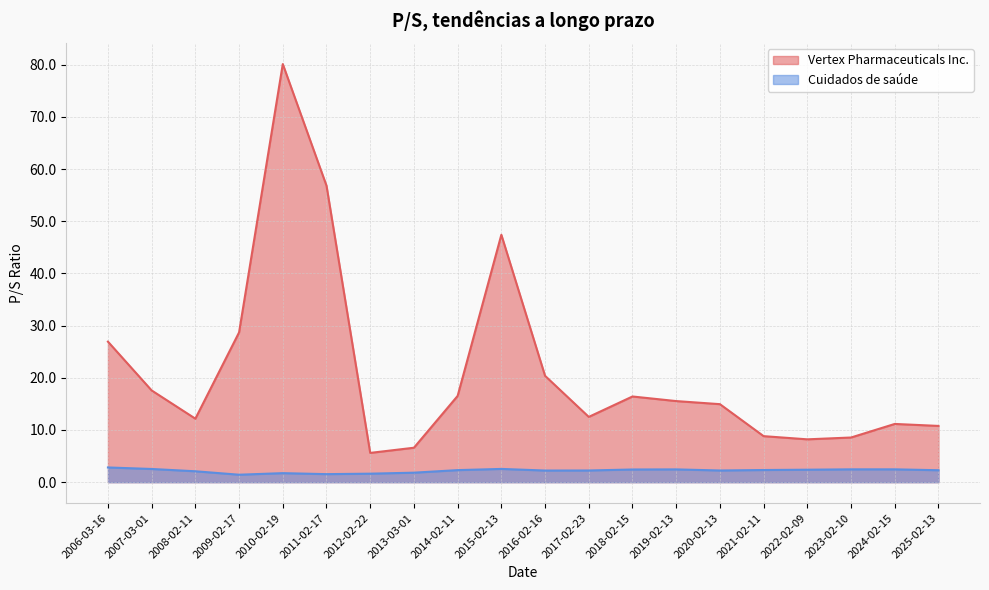

Reading left to right, what are all the values shown in this chart?

Vertex Pharmaceuticals Inc.: 2006-03-16=26.9	2007-03-01=17.6	2008-02-11=12.2	2009-02-17=28.7	2010-02-19=80.1	2011-02-17=56.8	2012-02-22=5.6	2013-03-01=6.6	2014-02-11=16.5	2015-02-13=47.4	2016-02-16=20.4	2017-02-23=12.5	2018-02-15=16.4	2019-02-13=15.5	2020-02-13=14.9	2021-02-11=8.8	2022-02-09=8.2	2023-02-10=8.6	2024-02-15=11.2	2025-02-13=10.8
Cuidados de saúde: 2006-03-16=2.8	2007-03-01=2.5	2008-02-11=2.1	2009-02-17=1.4	2010-02-19=1.7	2011-02-17=1.5	2012-02-22=1.6	2013-03-01=1.8	2014-02-11=2.3	2015-02-13=2.5	2016-02-16=2.2	2017-02-23=2.2	2018-02-15=2.4	2019-02-13=2.5	2020-02-13=2.2	2021-02-11=2.3	2022-02-09=2.4	2023-02-10=2.5	2024-02-15=2.5	2025-02-13=2.3